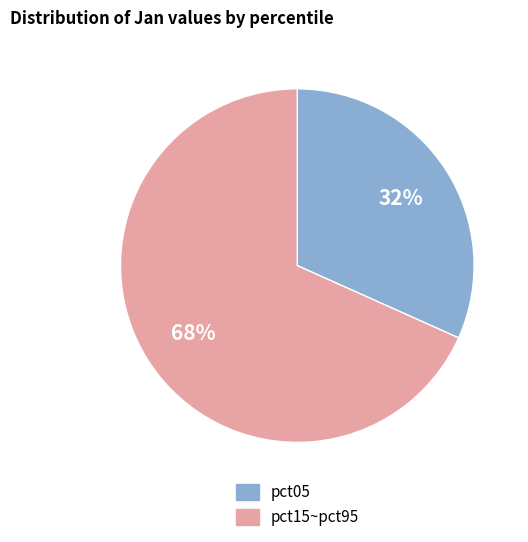

How many segments does this pie chart have?

2